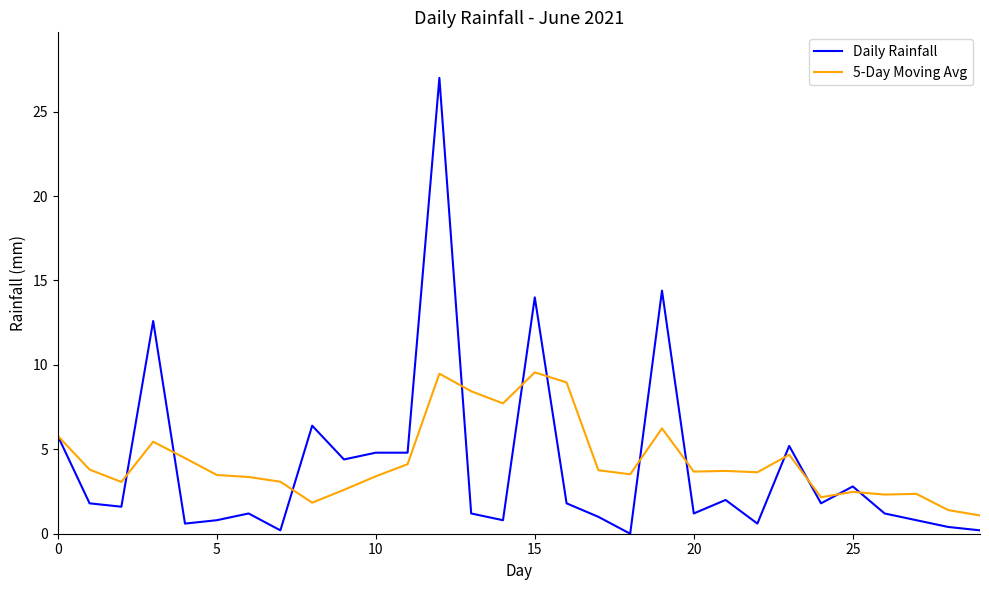

List the series in order of their peak value, highest first.

Daily Rainfall, 5-Day Moving Avg